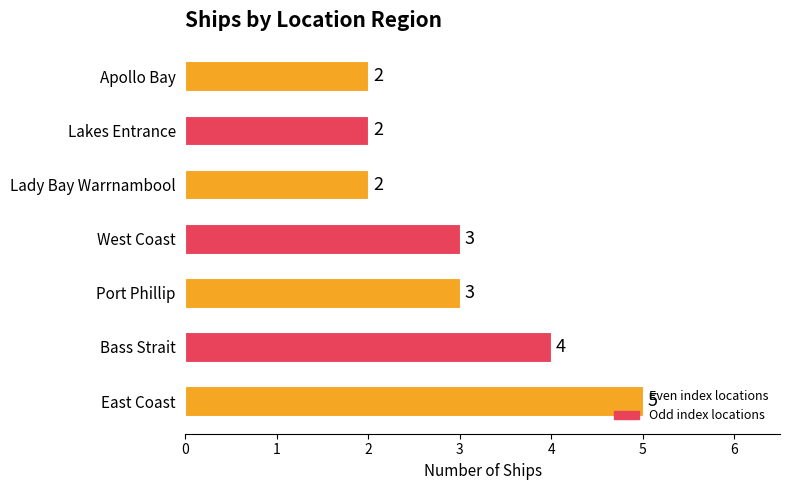

Which label corresponds to the largest value in the chart?

East Coast